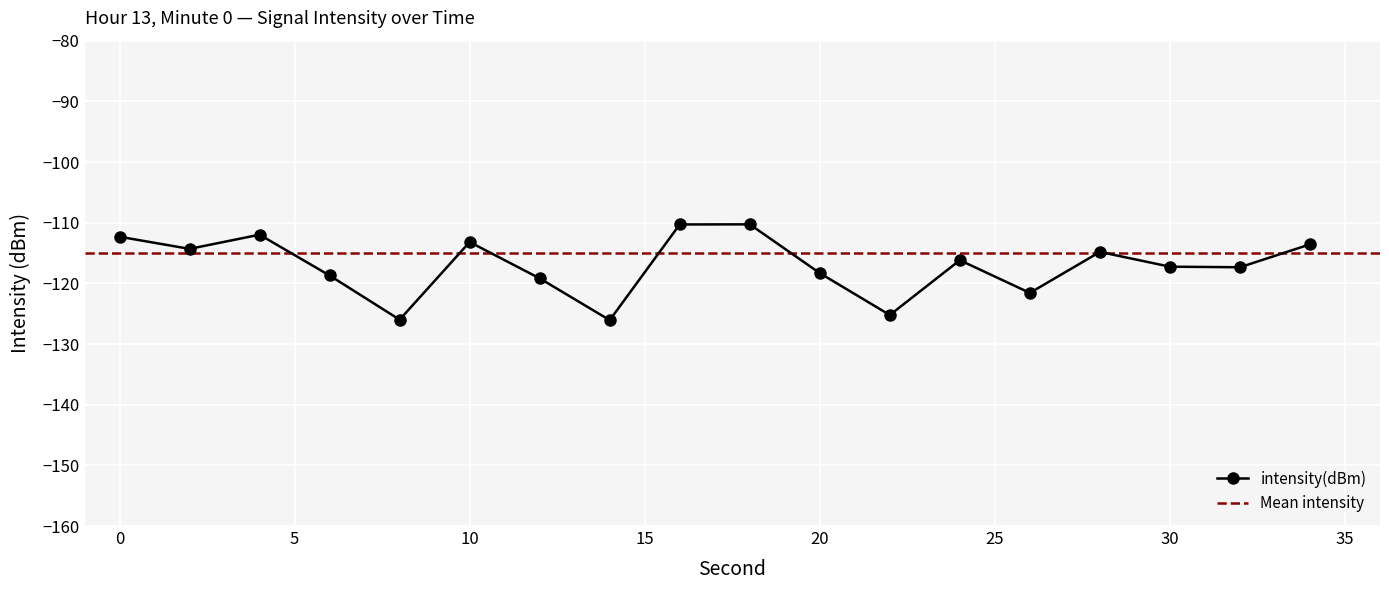

How many data points are above -116?

8